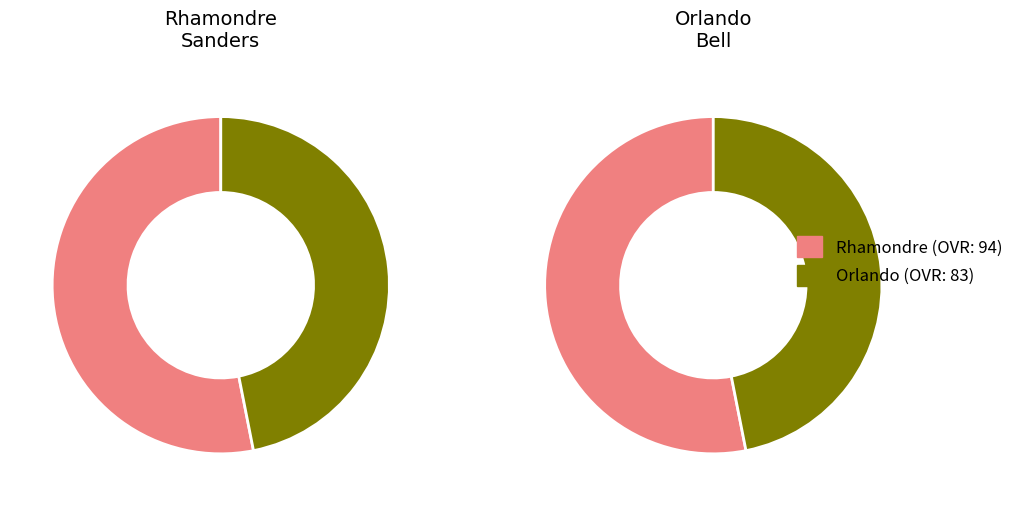

To the nearest percent, what is the combined percentage of Rhamondre and Orlando?

100%